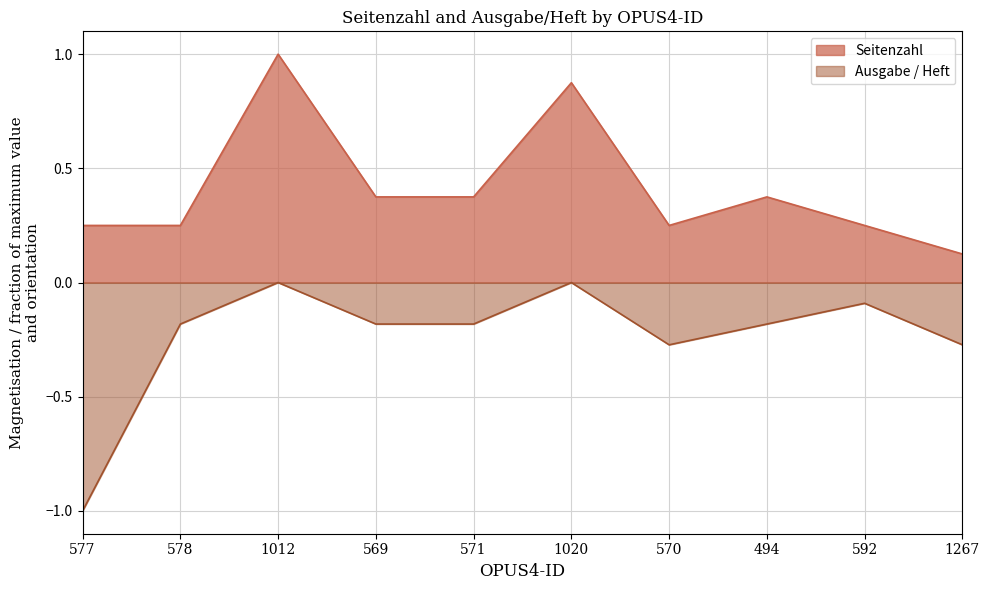

How many data points does each series have?

10